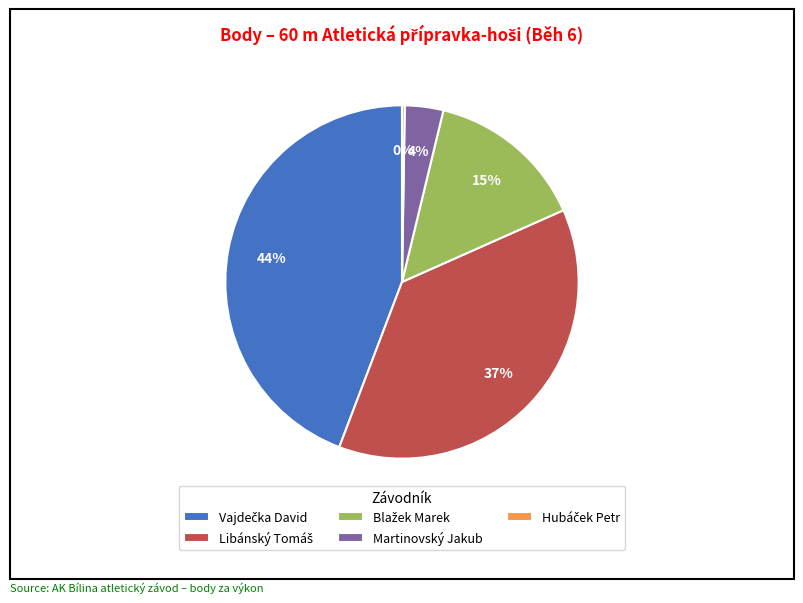

To the nearest percent, what is the difference between the largest and smallest slice percentages?

44%